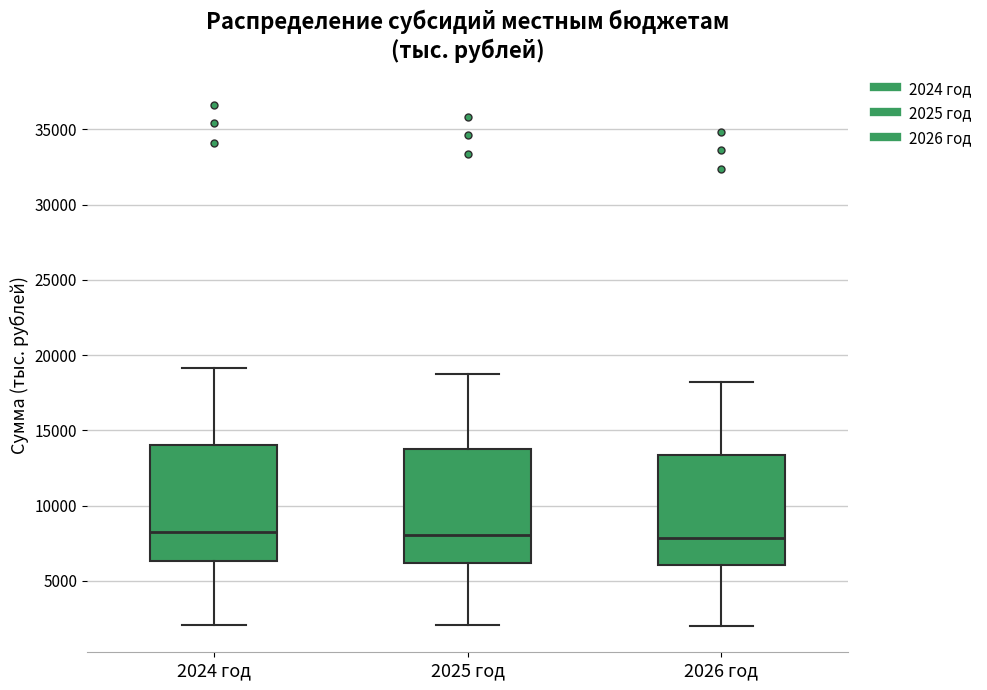

Where does the lower whisker of the box for 2024 год end on the y-axis? The values are not printed on the chart, so give them approximately, as read against the axis.

2000